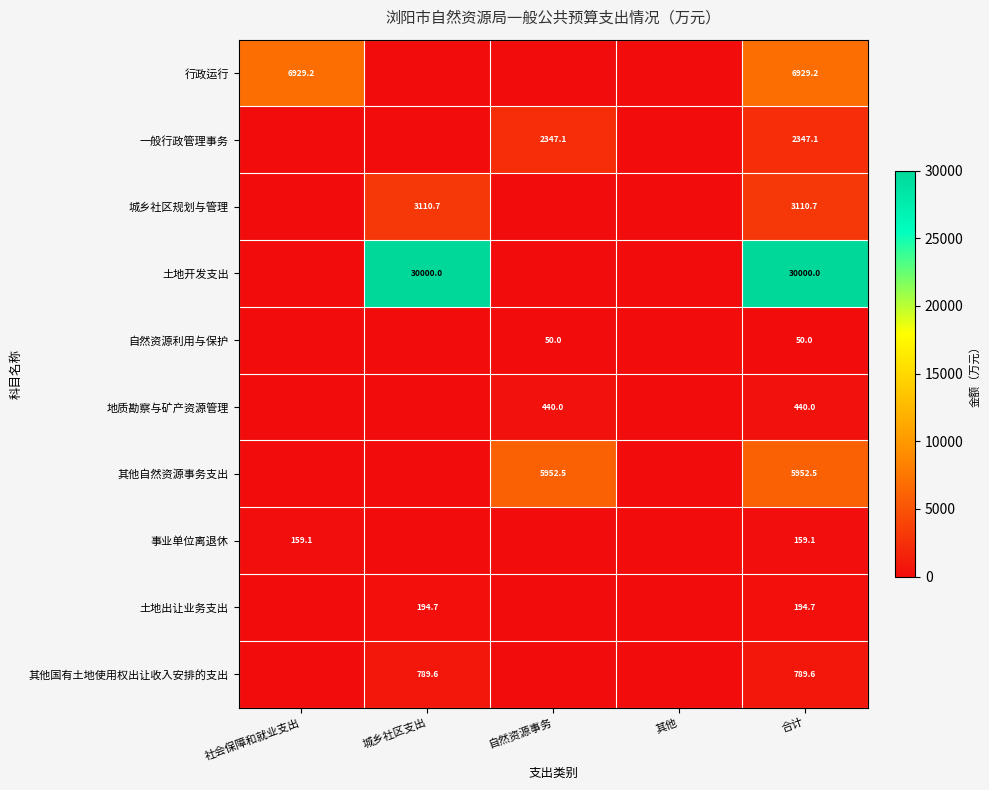

True or false: 一般行政管理事务 has a value of 2347.1 at 合计.

True